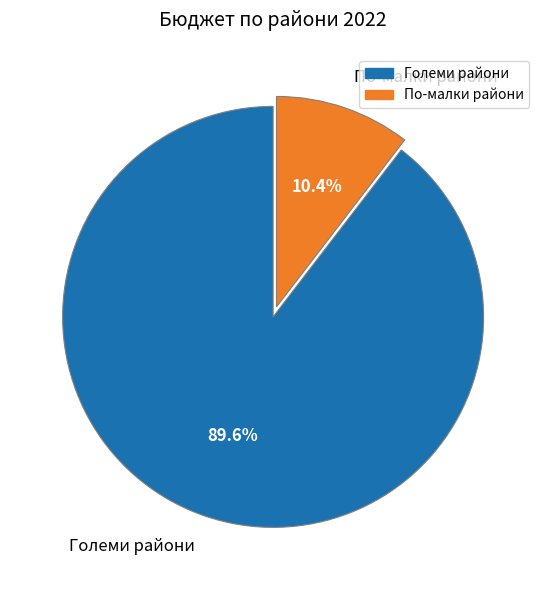

To the nearest percent, what is the average slice percentage?

50%